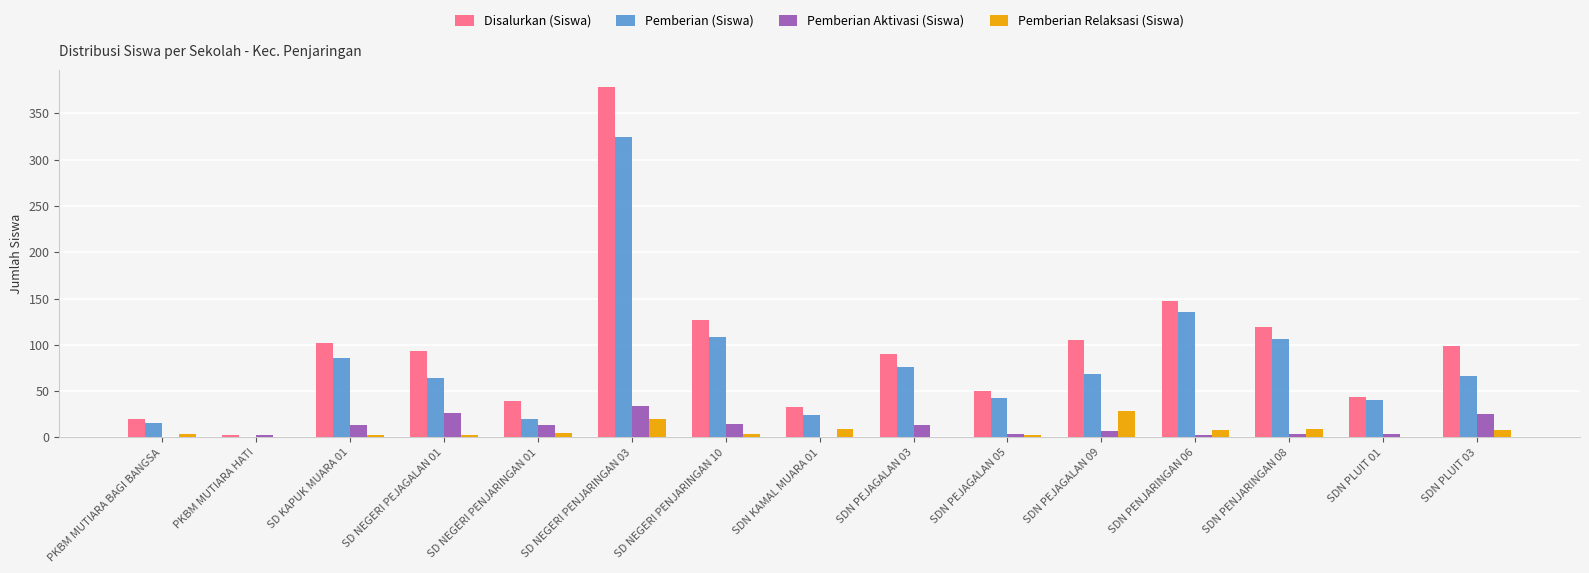

Which series changed the most between PKBM MUTIARA BAGI BANGSA and SDN PLUIT 03?

Disalurkan (Siswa)